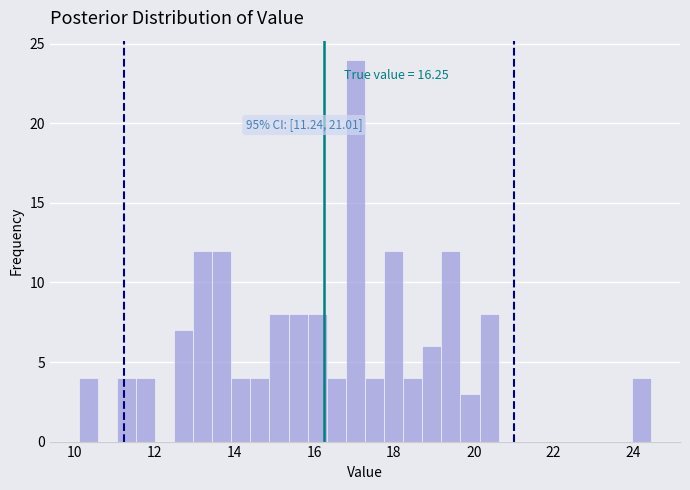

Read against the x-axis, roughly where is the centre of the tallest bar?

17.0